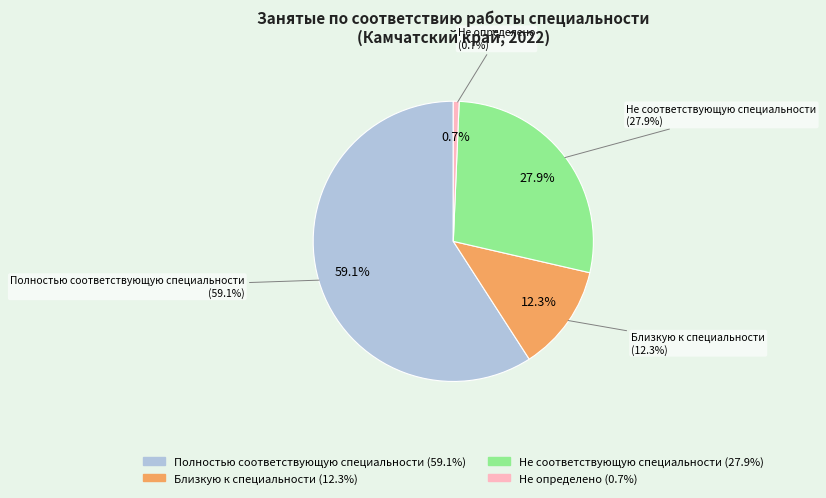

How many slices are in this pie chart?

4